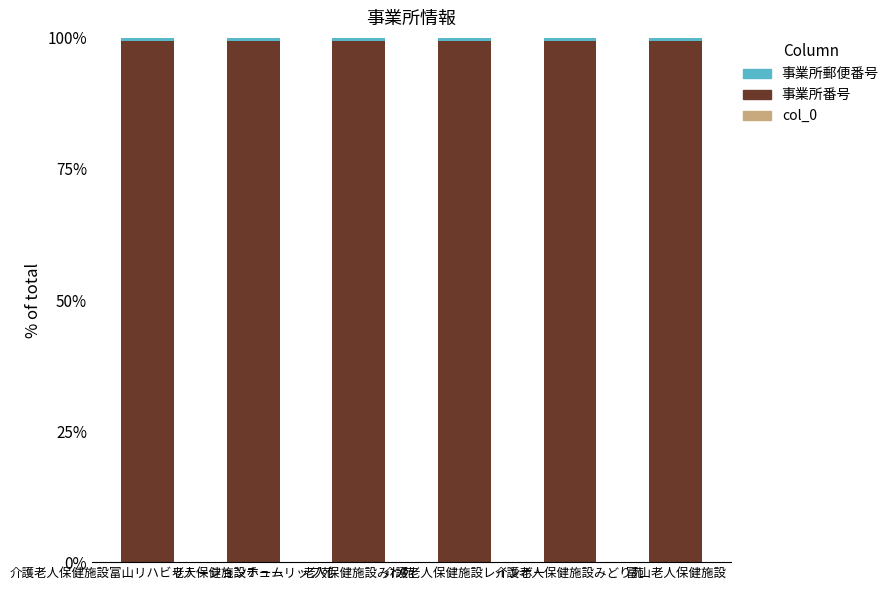

Between 介護老人保健施設みどり苑 and 老人保健施設チューリップ苑, which is larger?

介護老人保健施設みどり苑